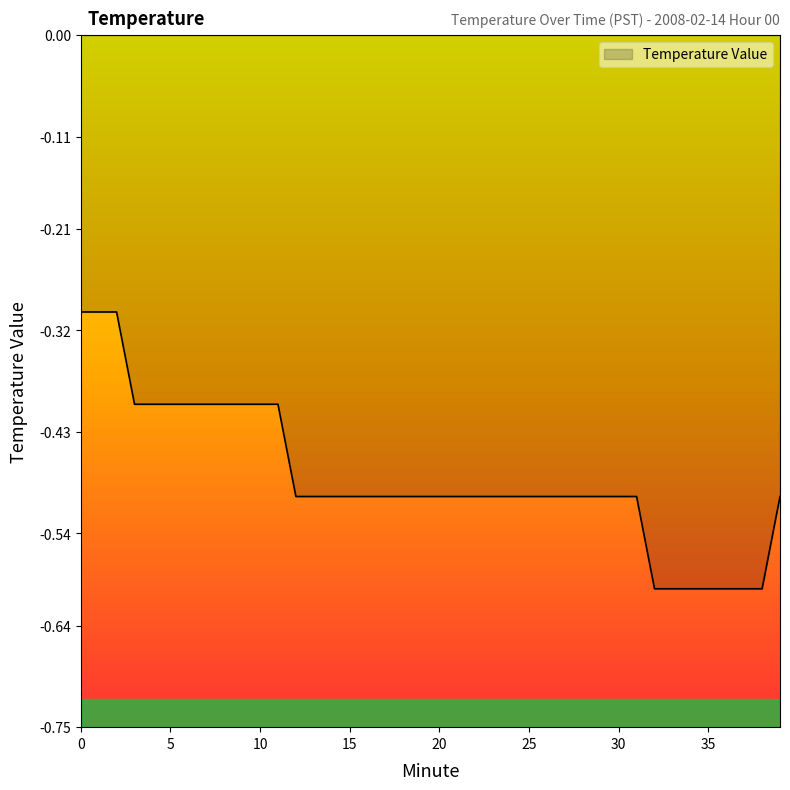

What is the greatest value displayed?

-0.3